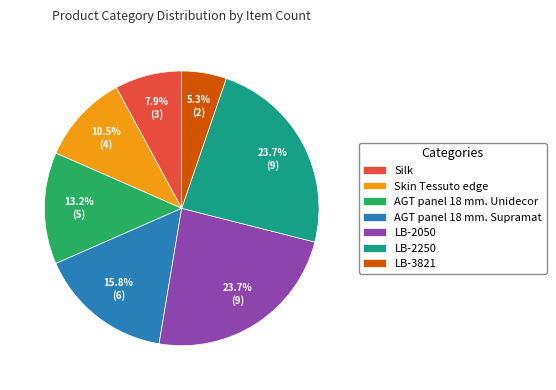

To the nearest percent, what percentage of the pie is LB-3821?

5%